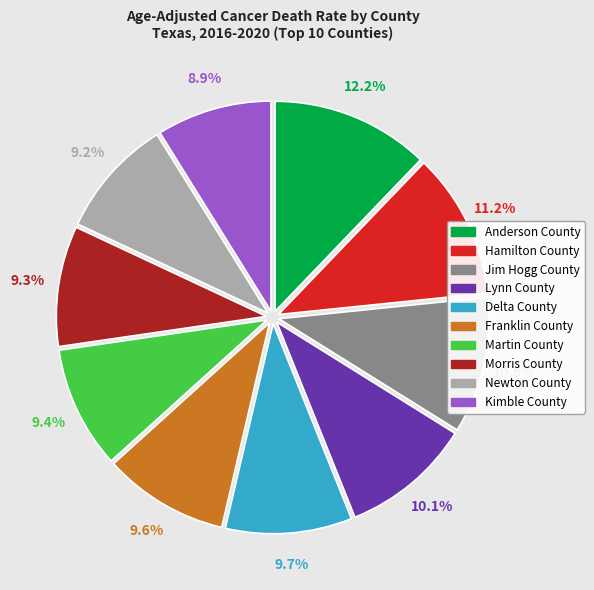

Which has a higher value, Franklin County or Jim Hogg County?

Jim Hogg County